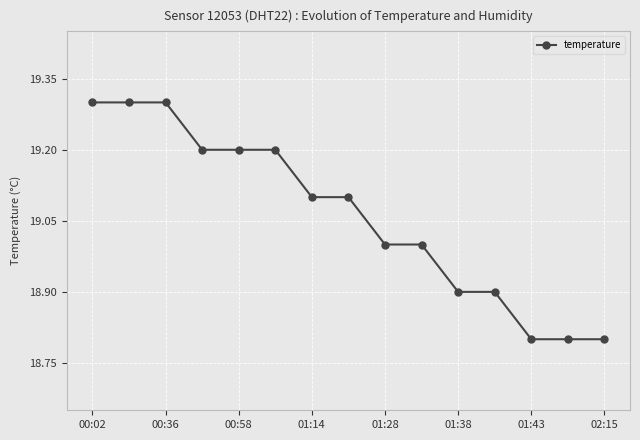

Reading left to right, extract all data points from this chart.

19.3	19.3	19.3	19.2	19.2	19.2	19.1	19.1	19.0	19.0	18.9	18.9	18.8	18.8	18.8